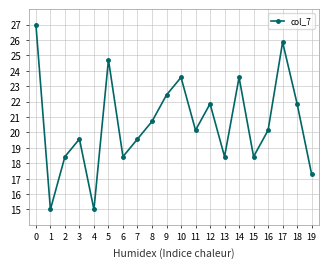

What is the greatest value displayed?

27.0